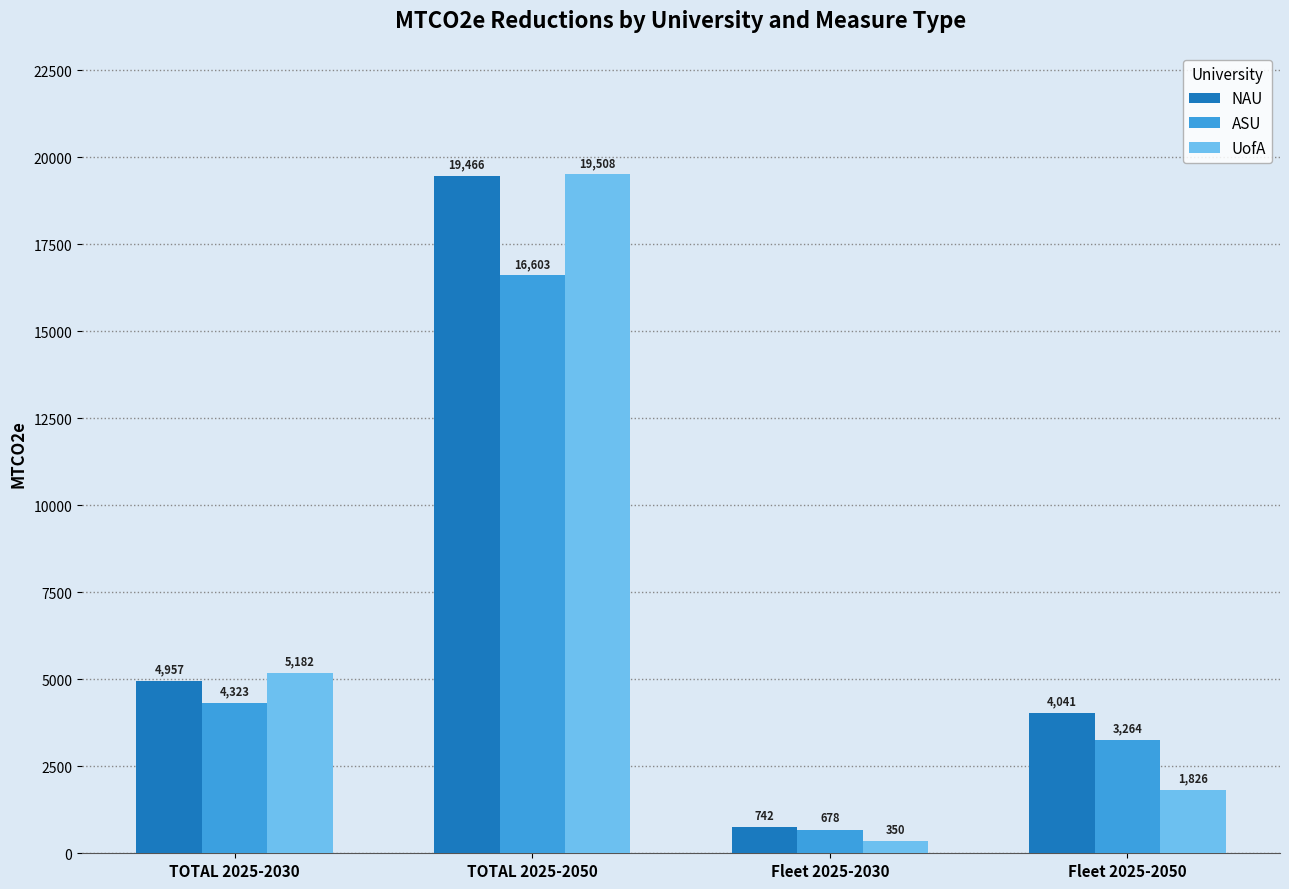

The UofA series shows 350.0 at Fleet 2025-2030. True or false?

True